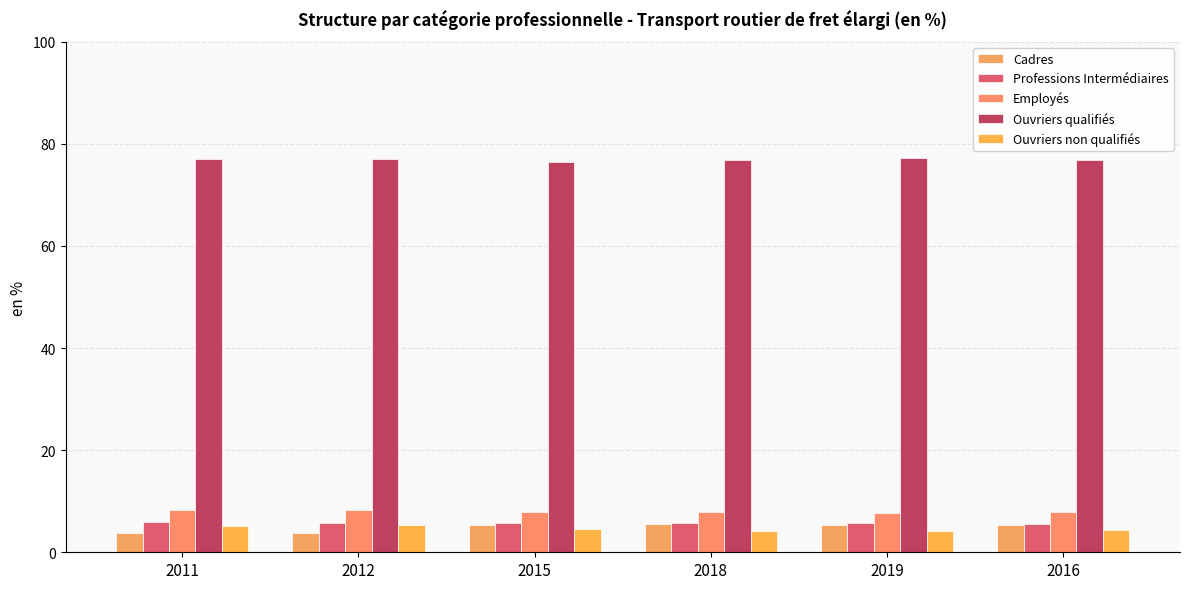

How many groups of bars are there?

6